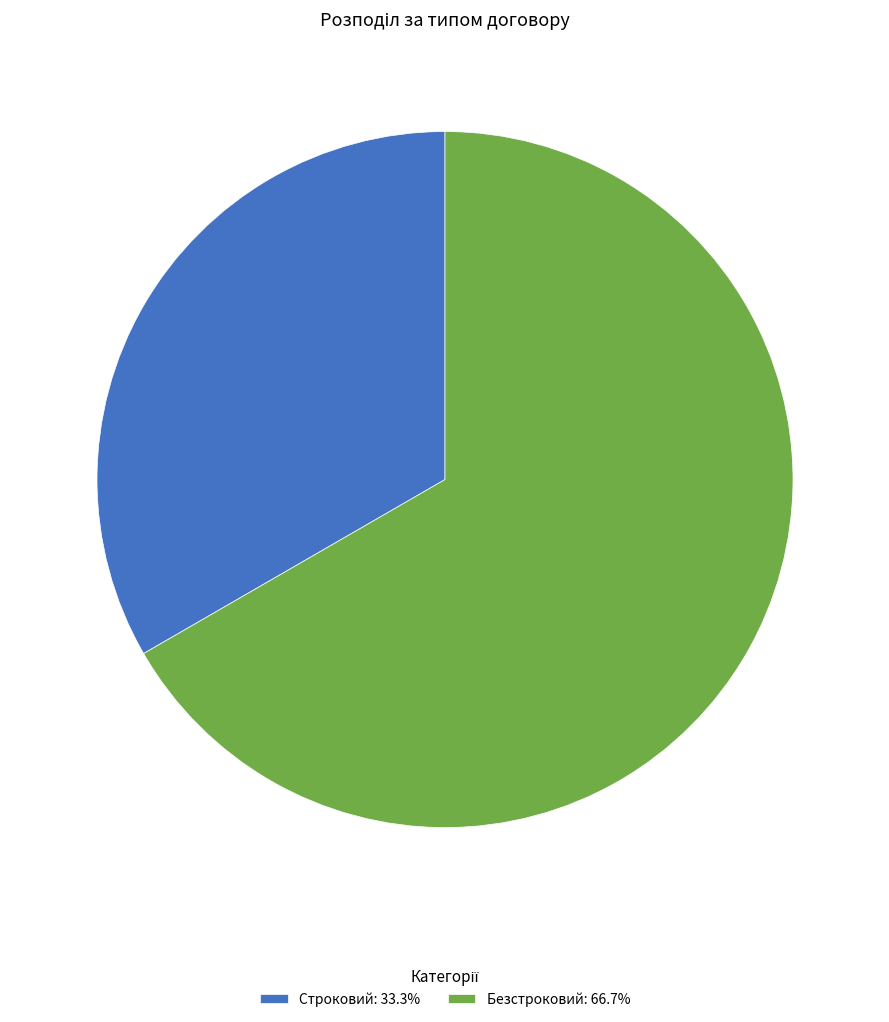

Which category has the biggest portion of the pie?

Безстроковий